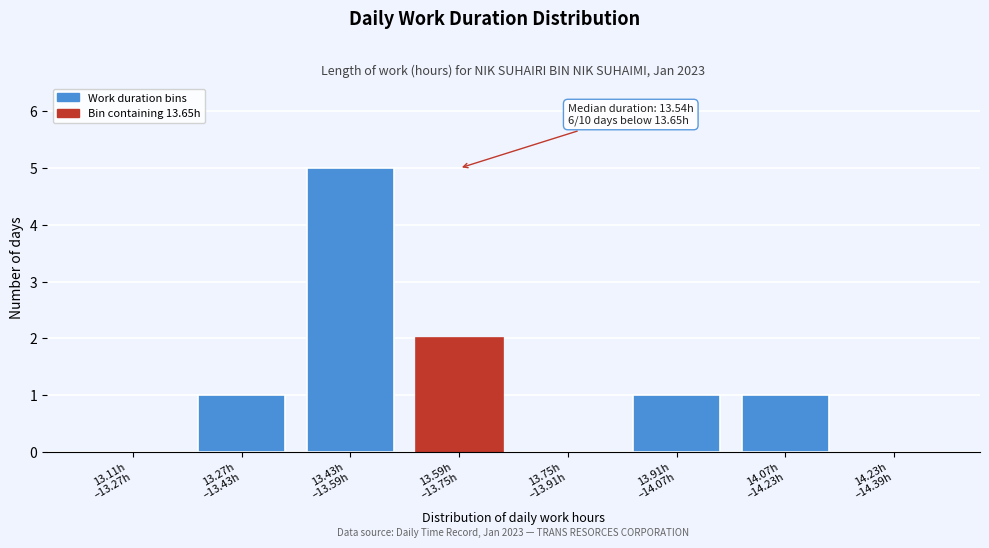

What is the greatest value displayed?

5